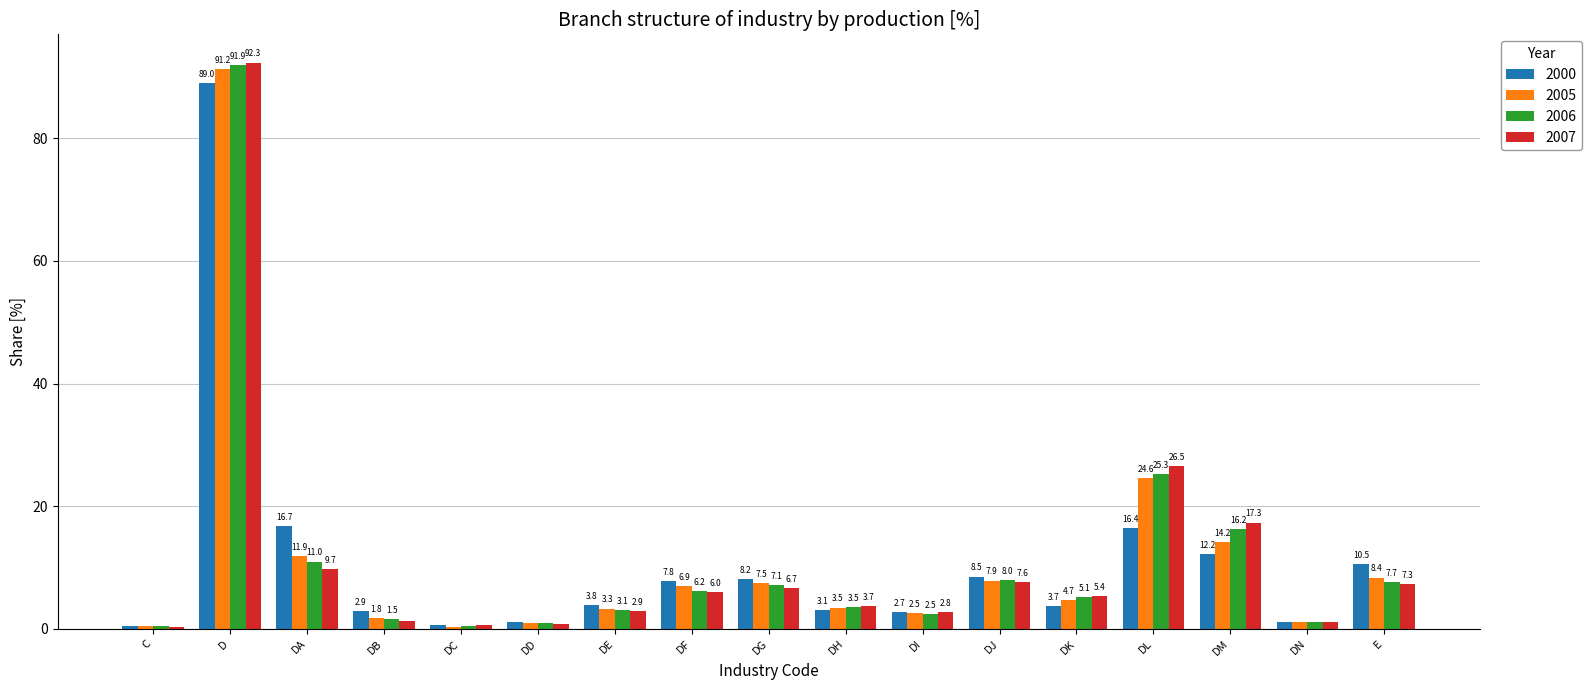

At which category is the sum across all series the highest?

D